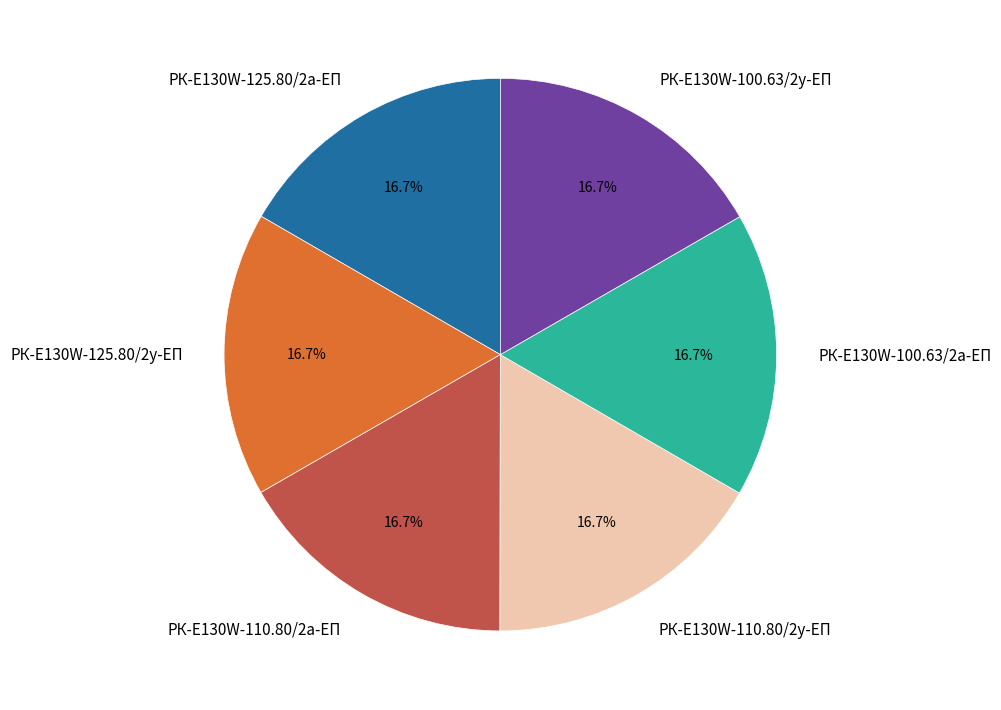

Combined, do РК-E130W-125.80/2а-ЕП and РК-E130W-110.80/2а-ЕП account for over 50%?

No